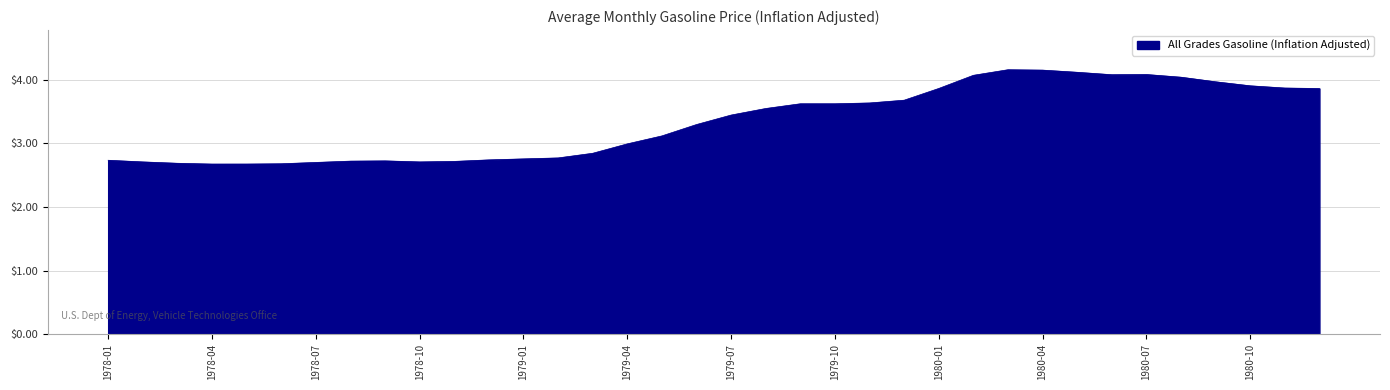

What is the minimum value shown in the chart?

2.7